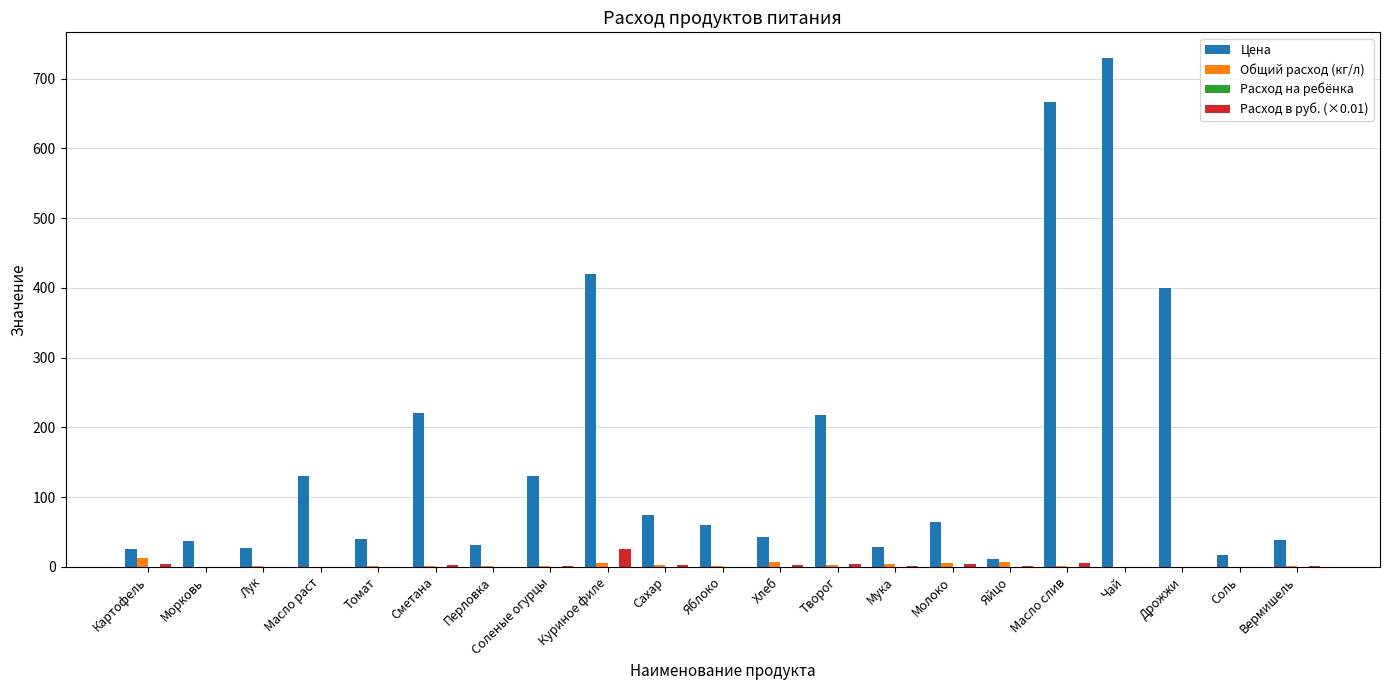

The Расход в руб. (×0.01) series shows 3.4 at Картофель. True or false?

True